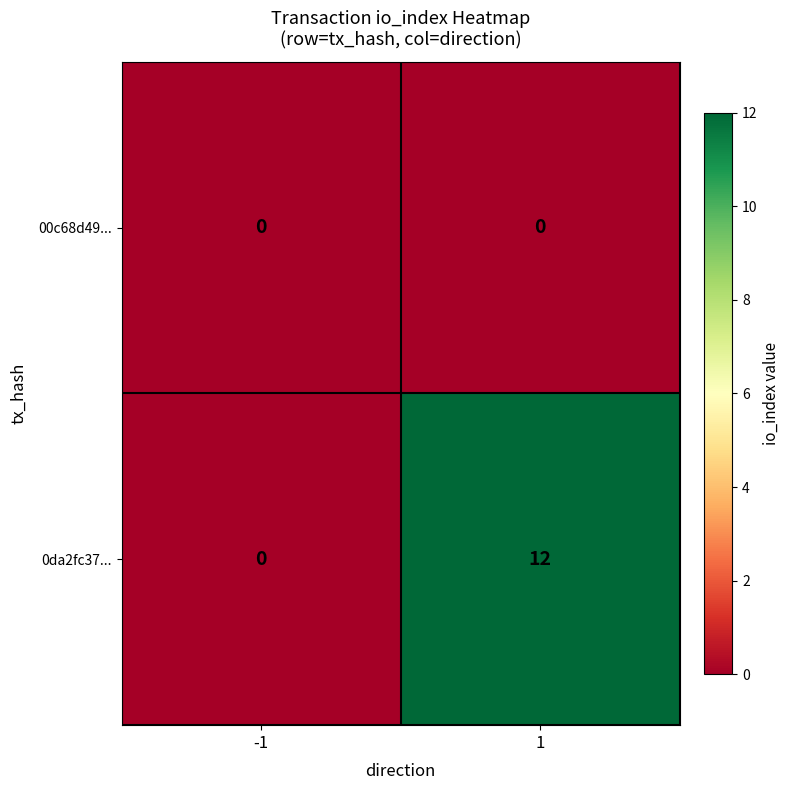

At how many categories does at least one series exceed 6?

1